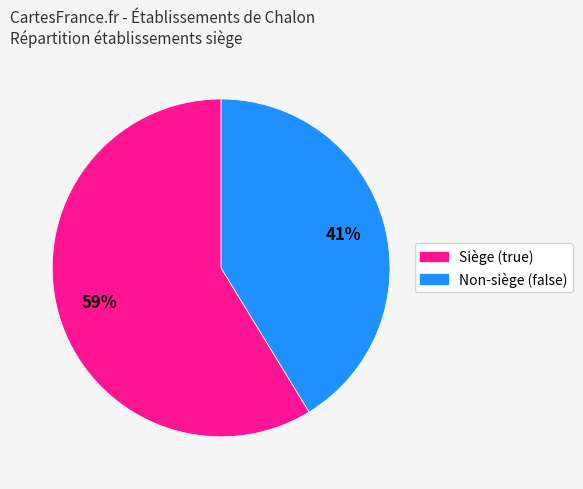

What is the ratio of the value at Non-siège (false) to the value at Siège (true)?

0.7